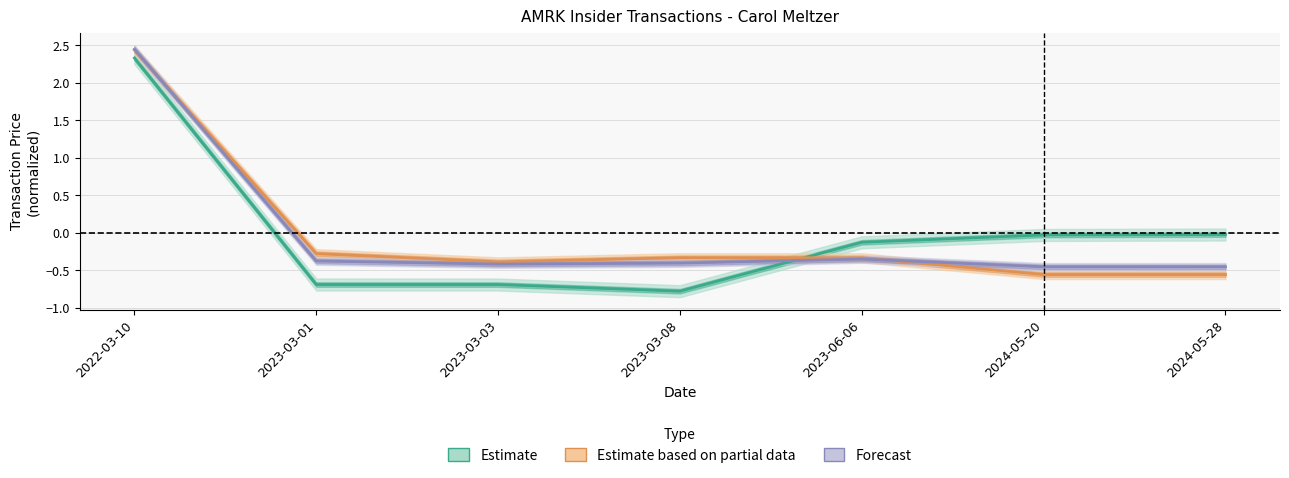

What value does the Estimate based on partial data series have at 2023-03-01?

-0.3